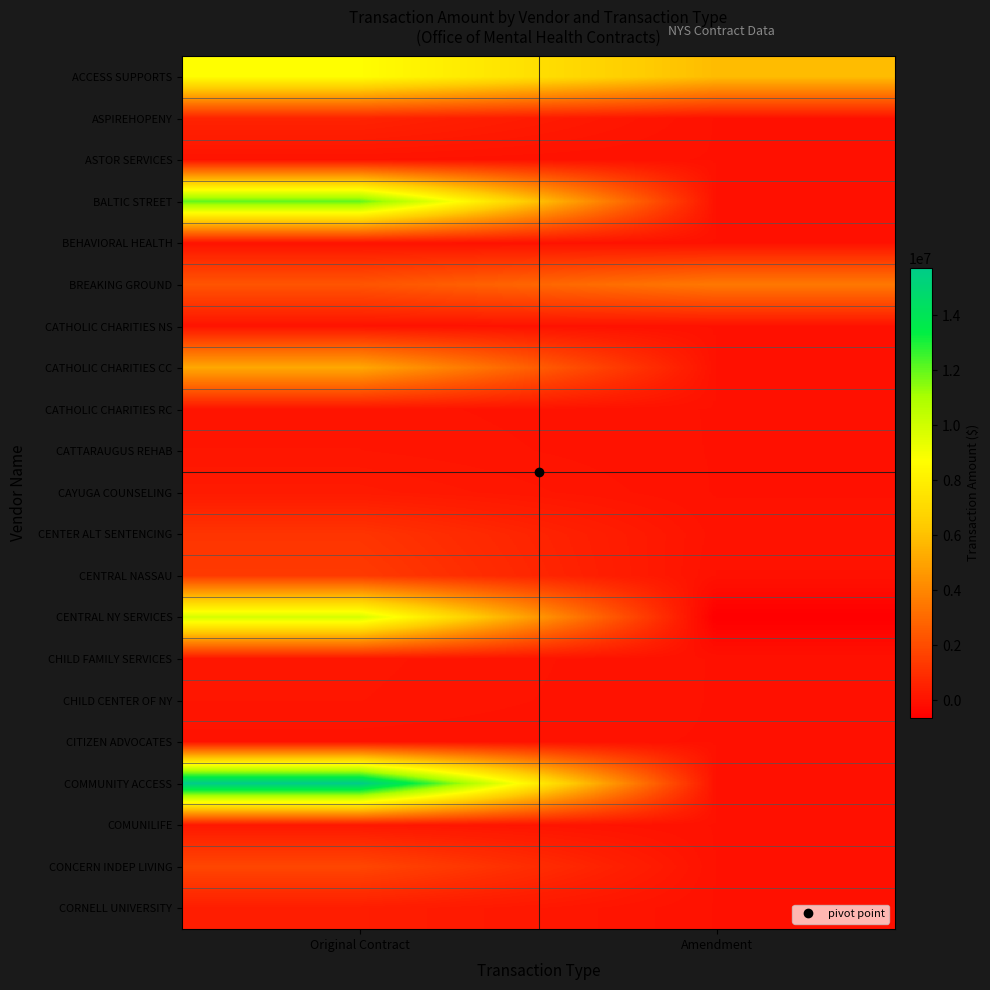

Between Amendment and Original Contract, which is larger?

Original Contract